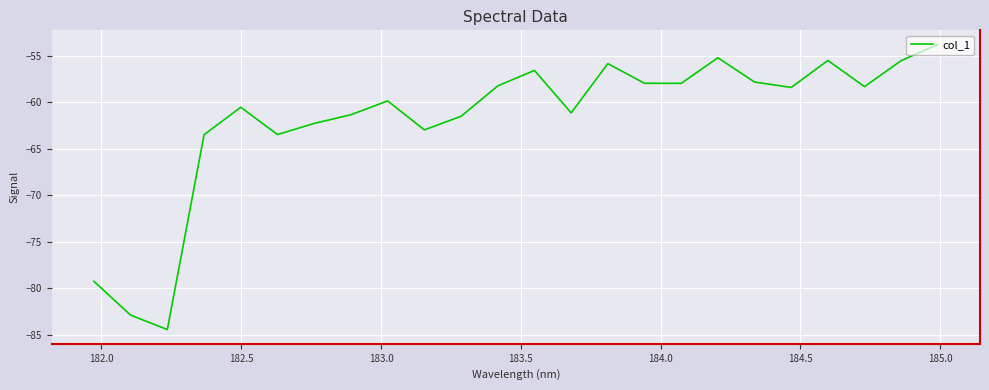

What is the difference between the maximum and minimum values?

30.6